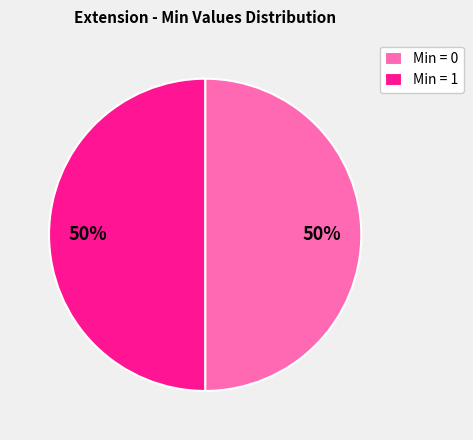

The Min = 0 slice represents 50% of the pie. True or false?

True